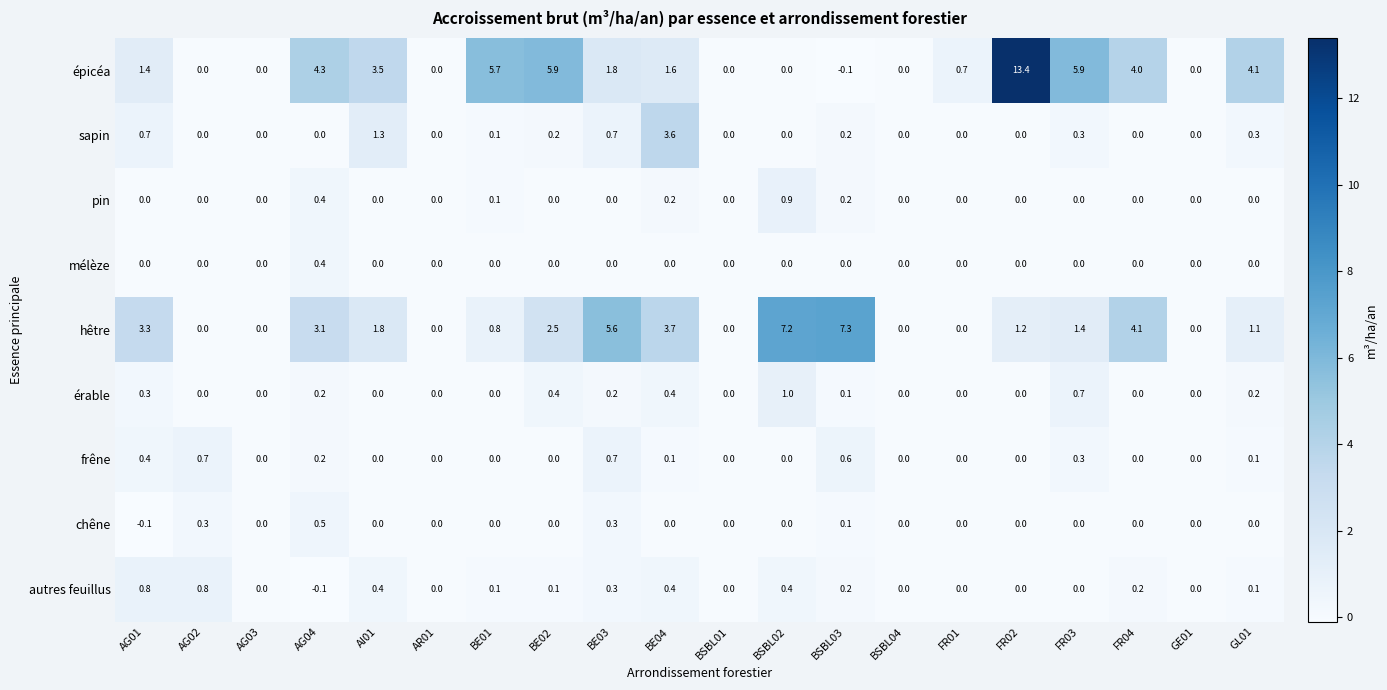

At which label does épicéa first exceed 1?

AG01